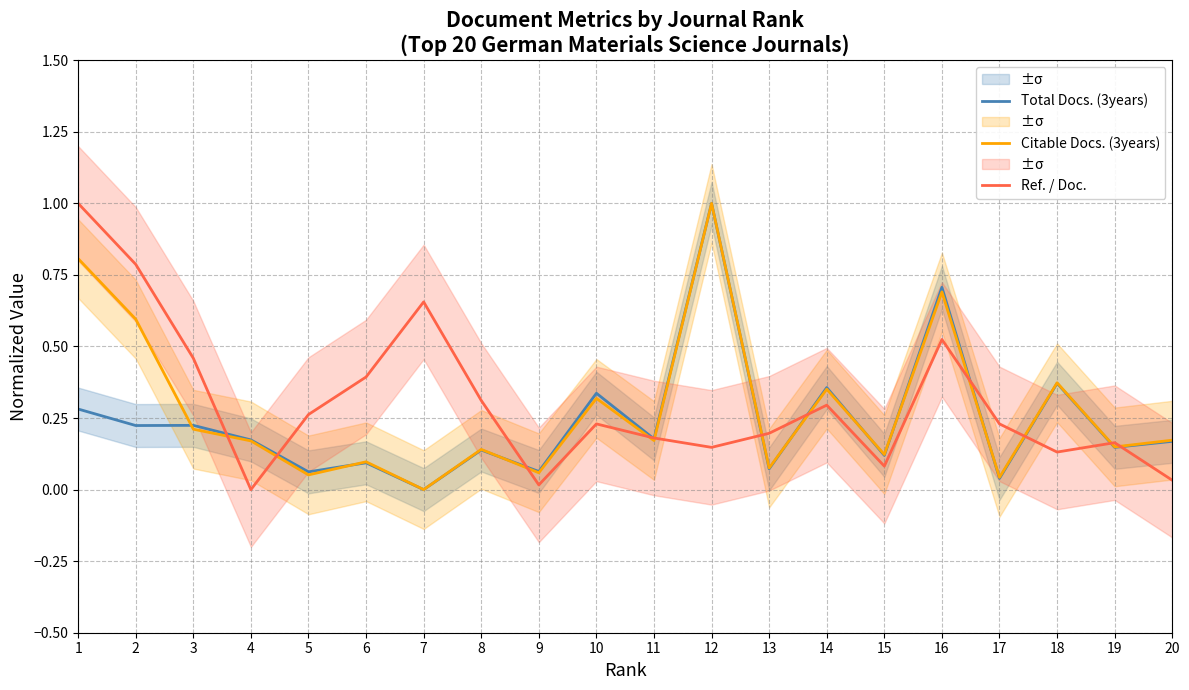

How many lines are shown in the chart?

3